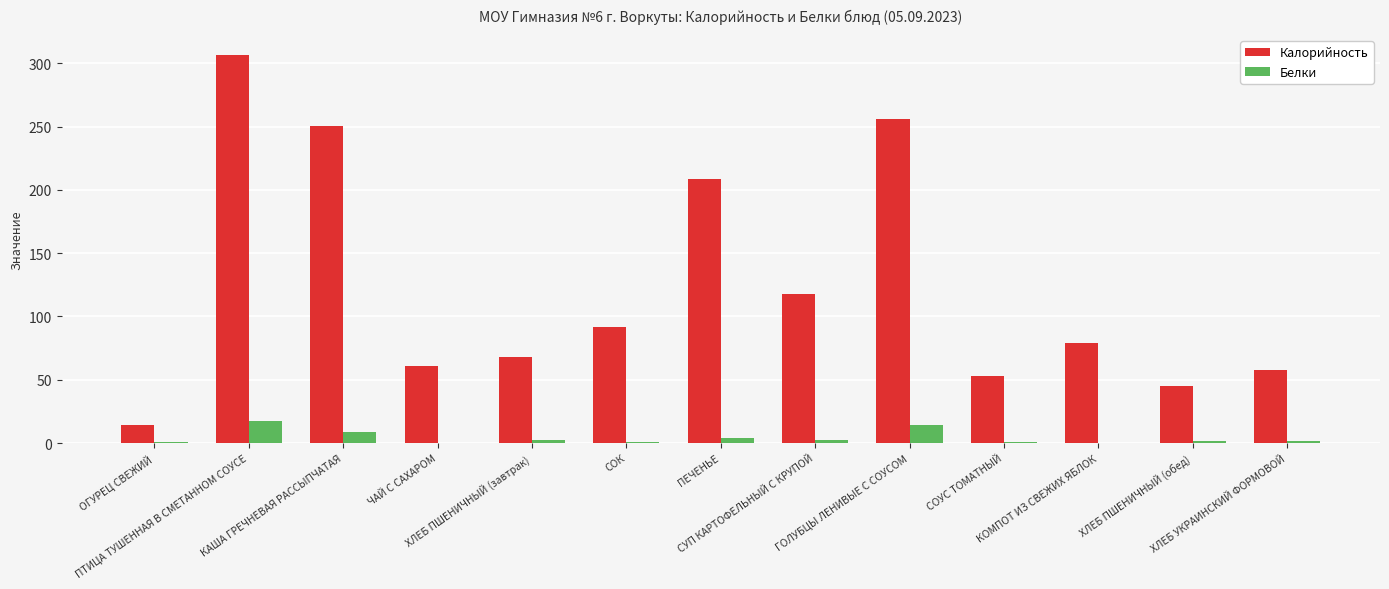

How many data points in Калорийность are above 78?

7